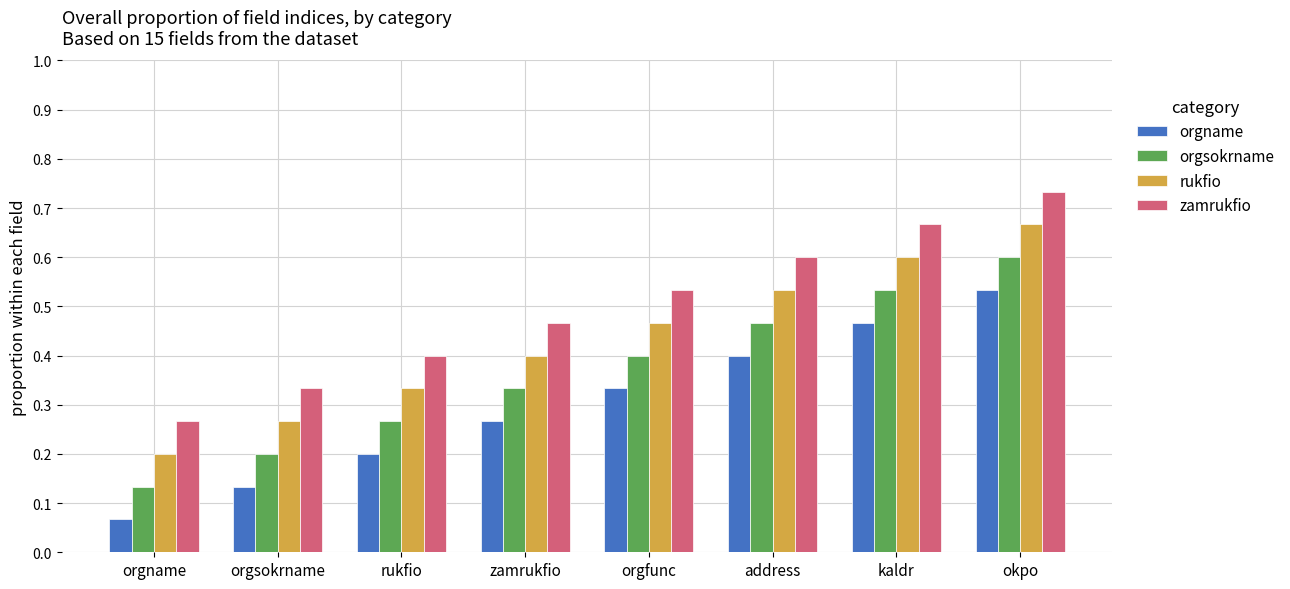

Which label corresponds to the largest value in the chart?

okpo